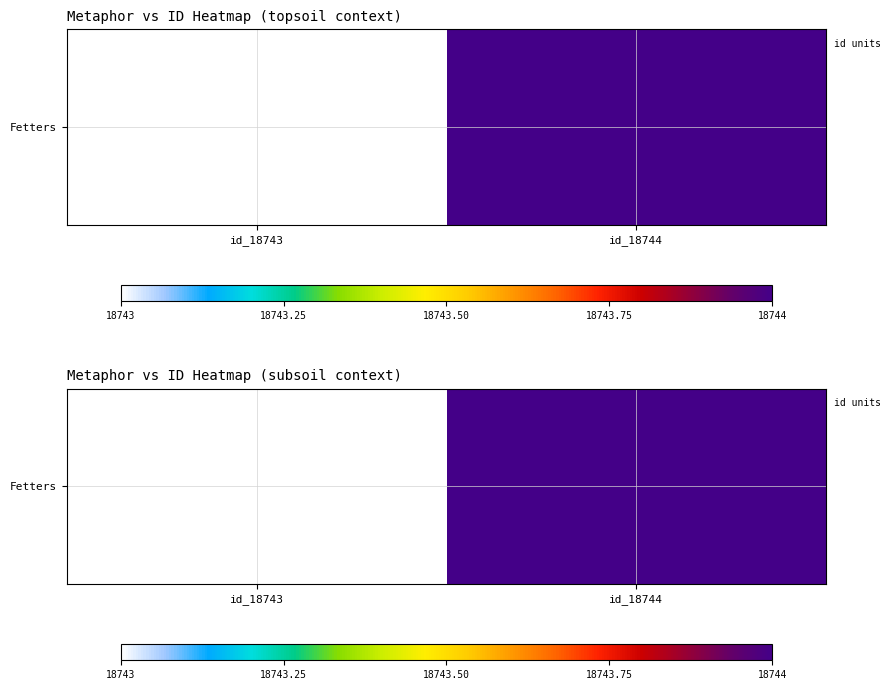

Reading left to right, extract all data points from this chart.

id_18743=18743	id_18744=18744